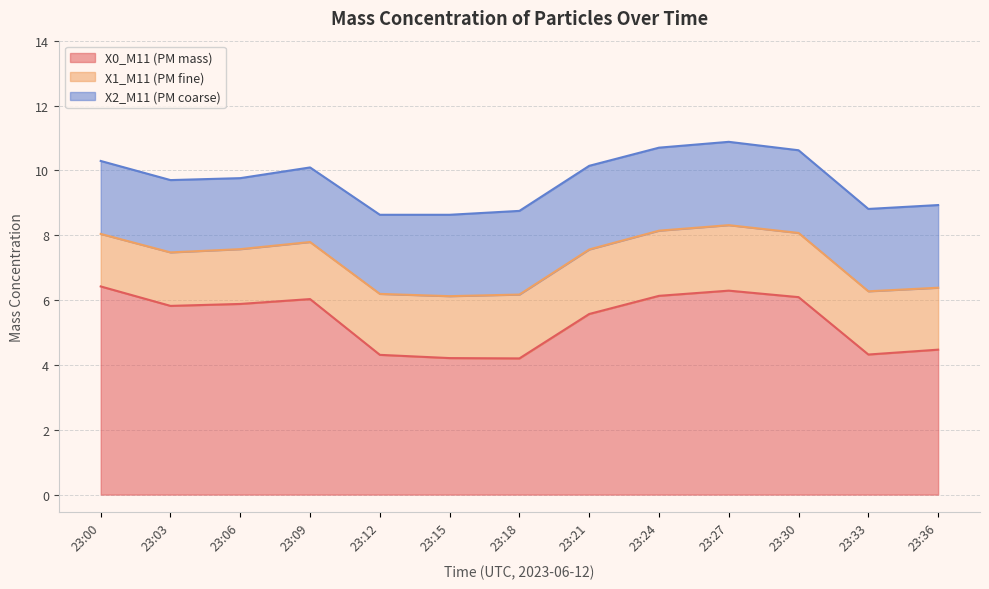

True or false: X2_M11 (PM coarse) and X1_M11 (PM fine) cross at least once.

False